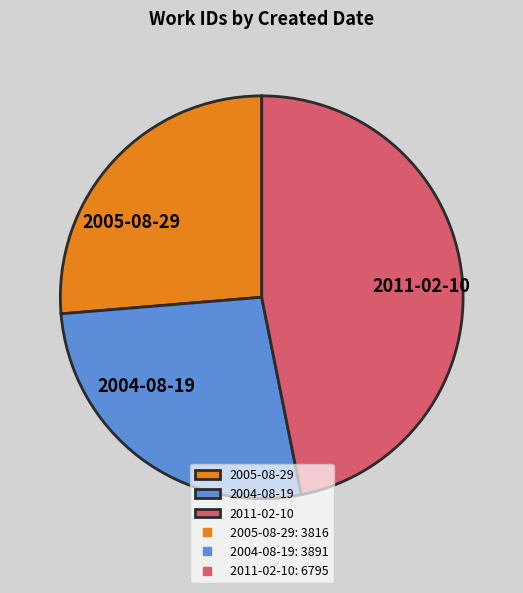

Approximately how many times larger is the value at 2004-08-19 compared to 2011-02-10?

0.6